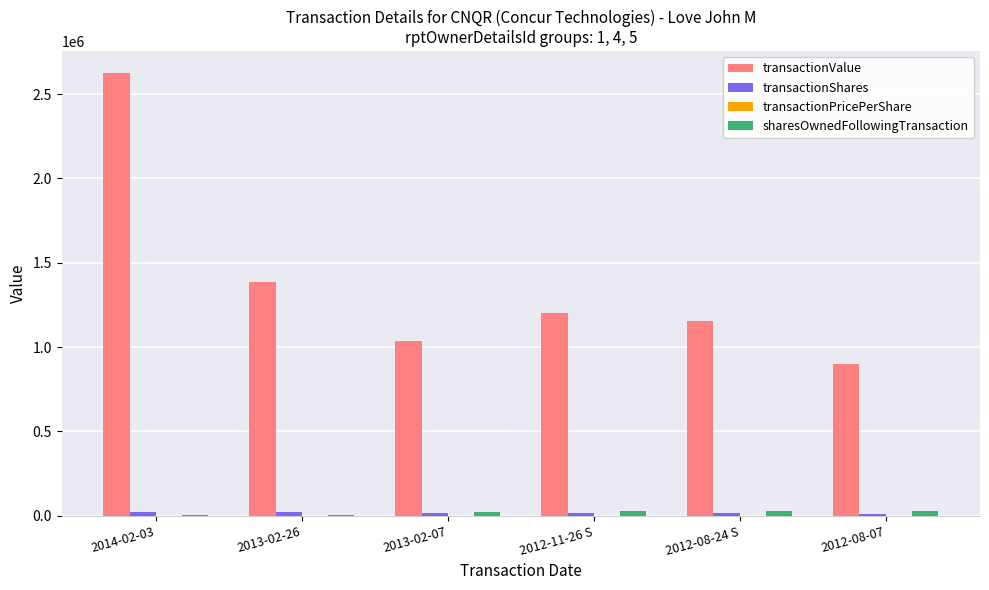

Between 2014-02-03 and 2012-08-24 S, which series saw the biggest shift?

transactionValue